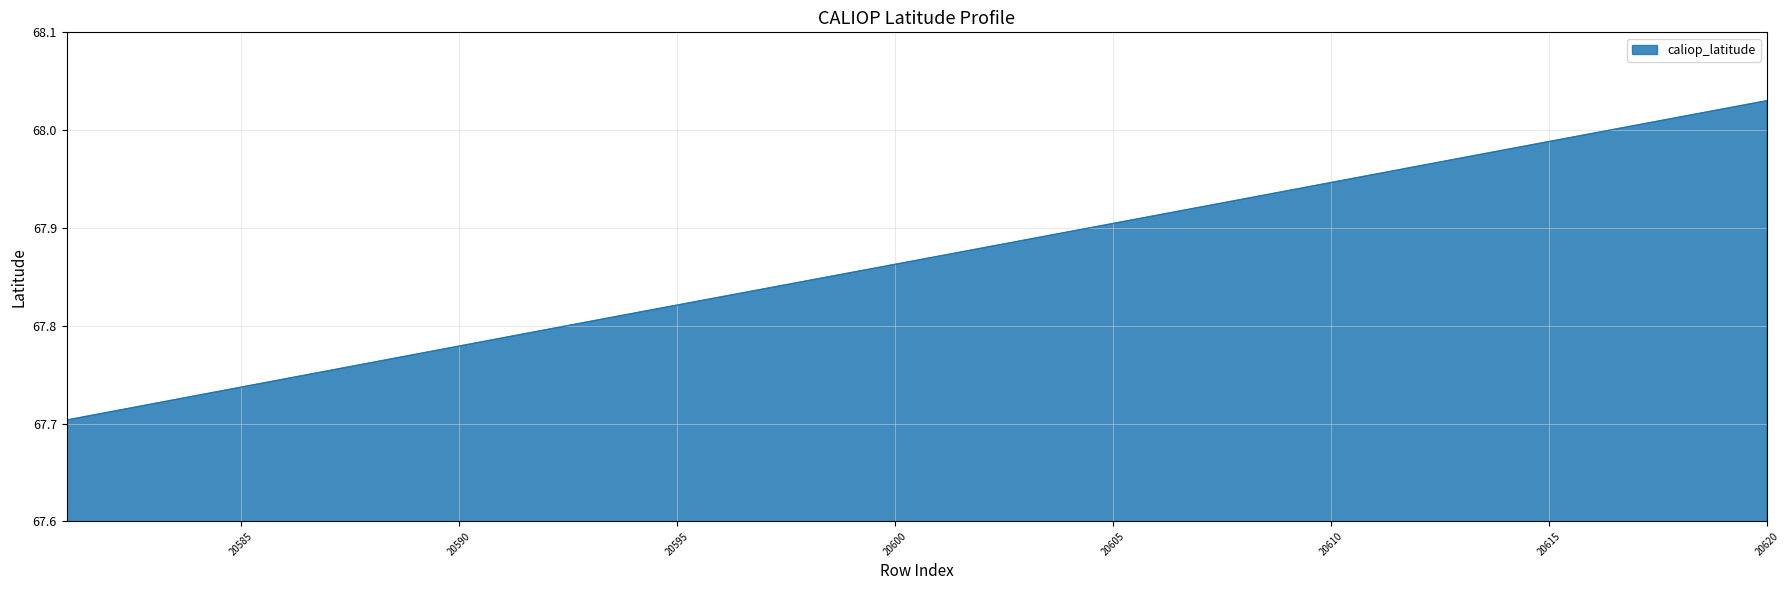

What is the difference between the maximum and minimum values?

0.3